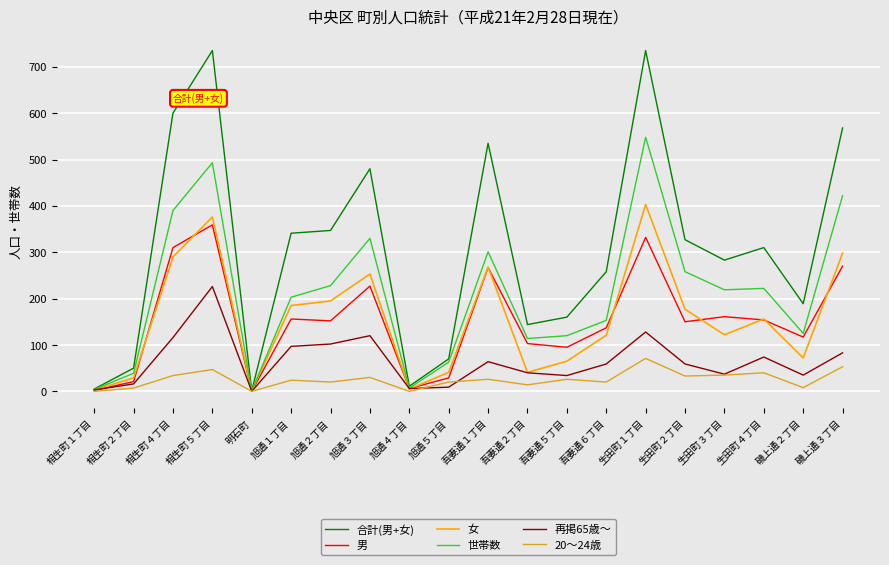

Which series changed the most between 相生町１丁目 and 生田町４丁目?

合計(男+女)